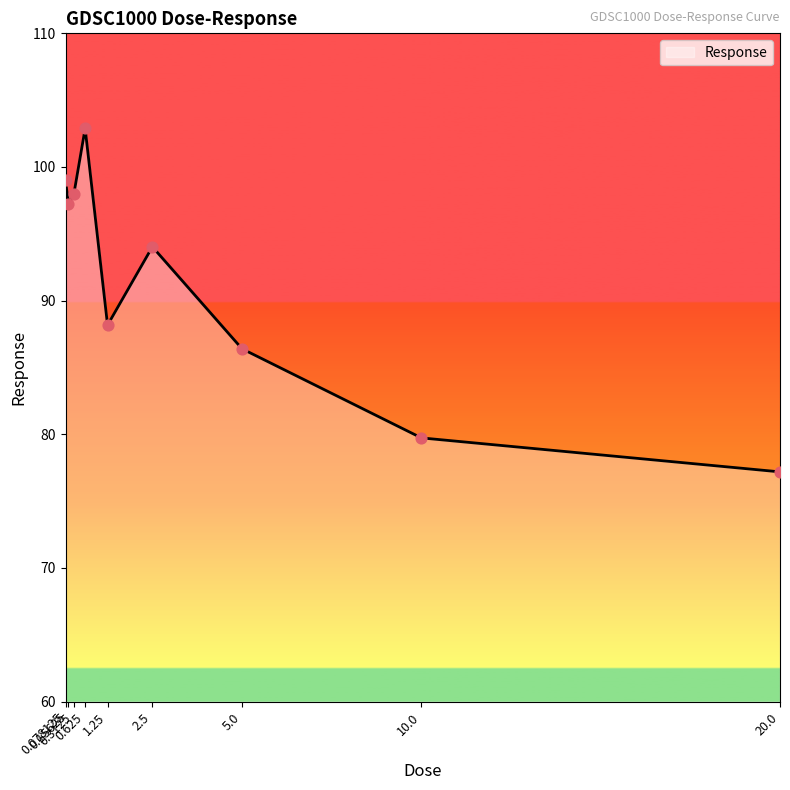

What is the ratio of the value at 0.625 to the value at 20.0?

1.3